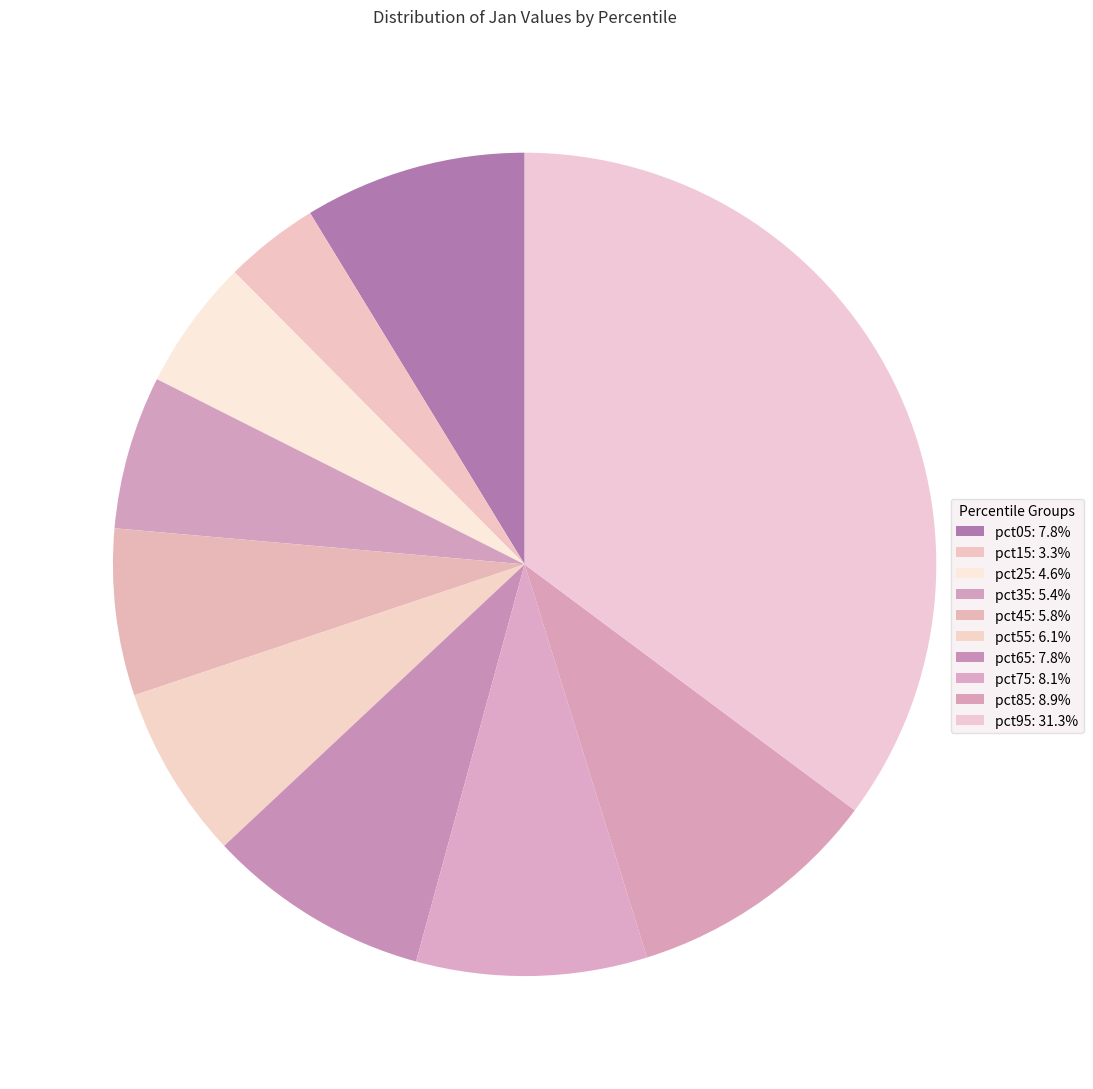

What percentage is NOT represented by pct35?

94.0%